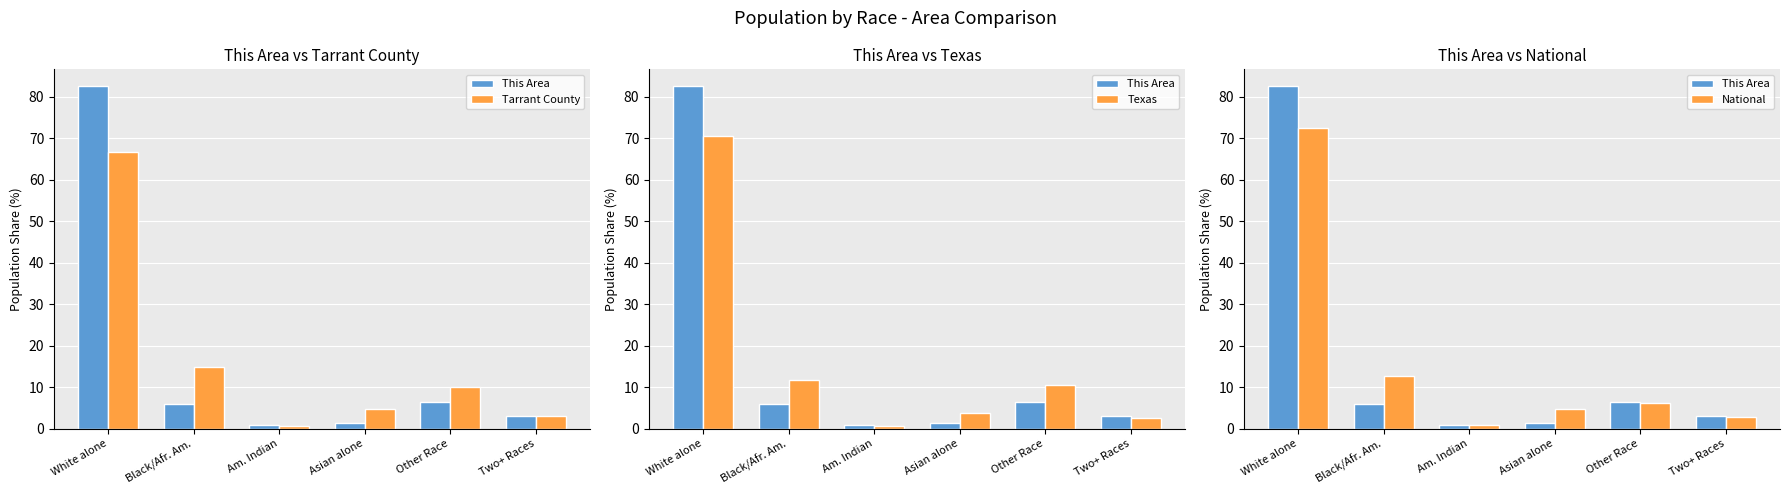

Between White alone and Other Race, which series saw the biggest shift?

This Area